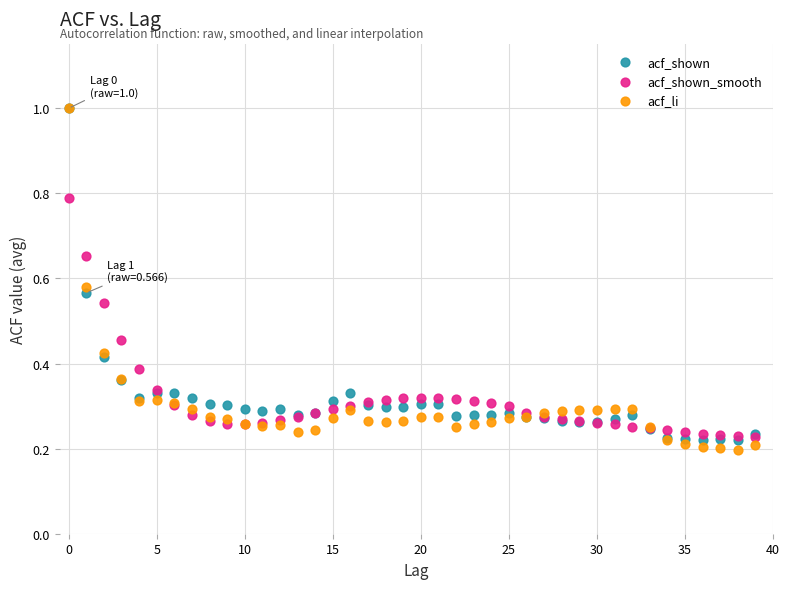

Which series contains the lowest Y value?

acf_li